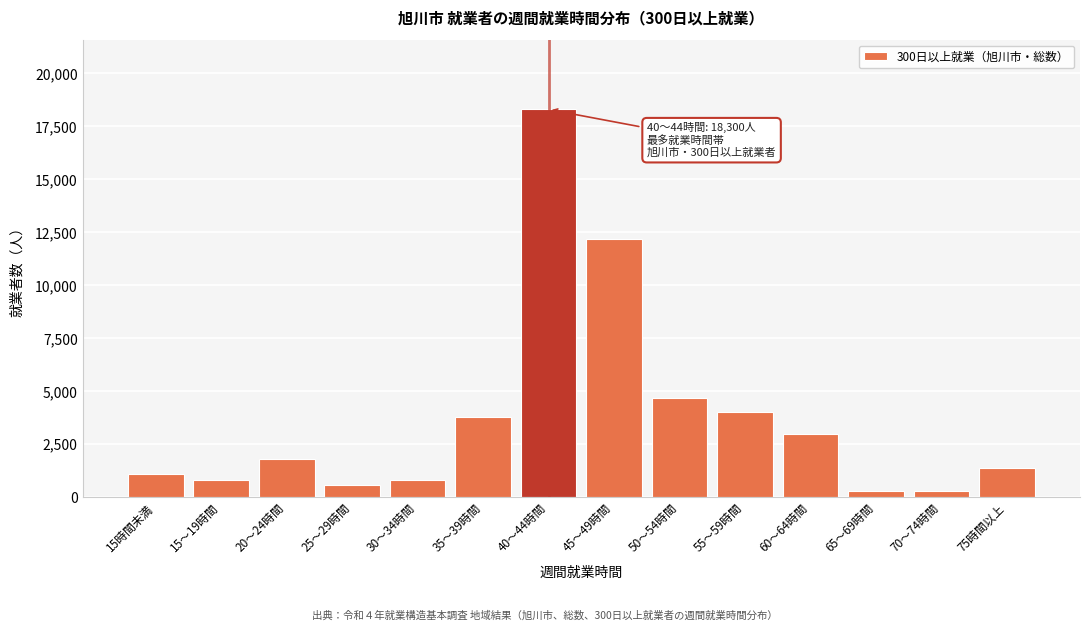

Reading left to right, extract all data points from this chart.

15時間未満=1100	15～19時間=800	20～24時間=1800	25～29時間=600	30～34時間=800	35～39時間=3800	40～44時間=18300	45～49時間=12200	50～54時間=4700	55～59時間=4000	60～64時間=3000	65～69時間=300	70～74時間=300	75時間以上=1400